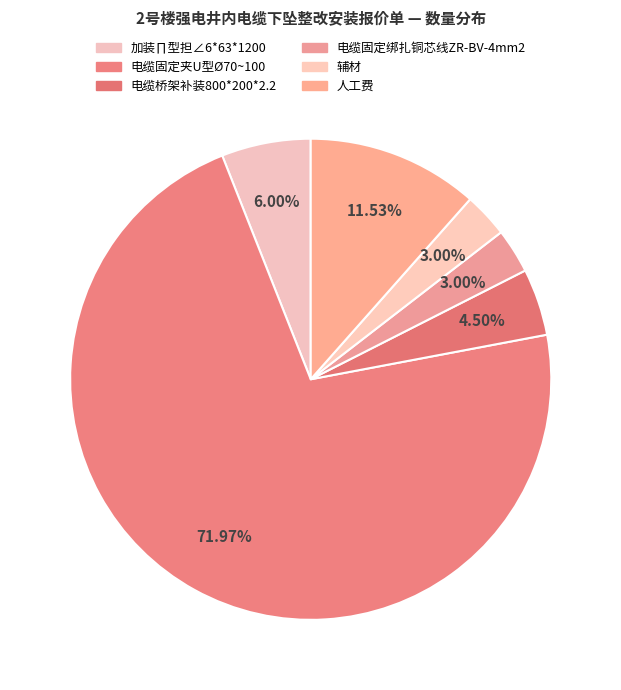

How many segments does this pie chart have?

6